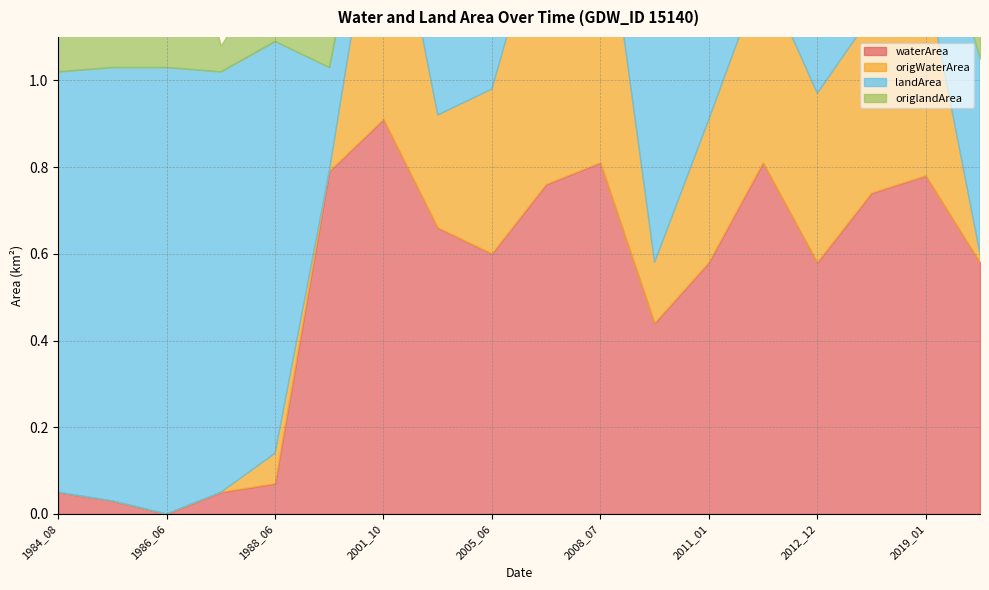

What is the difference between the landArea values at 2011_08 and 2005_12?

0.1